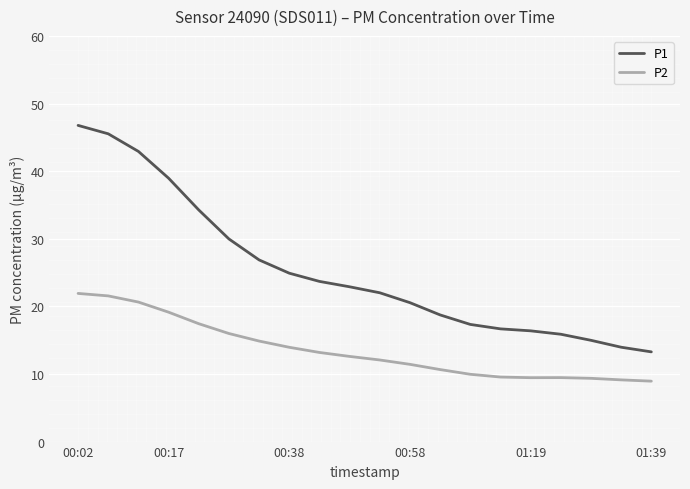

True or false: P2 and P1 cross at least once.

False